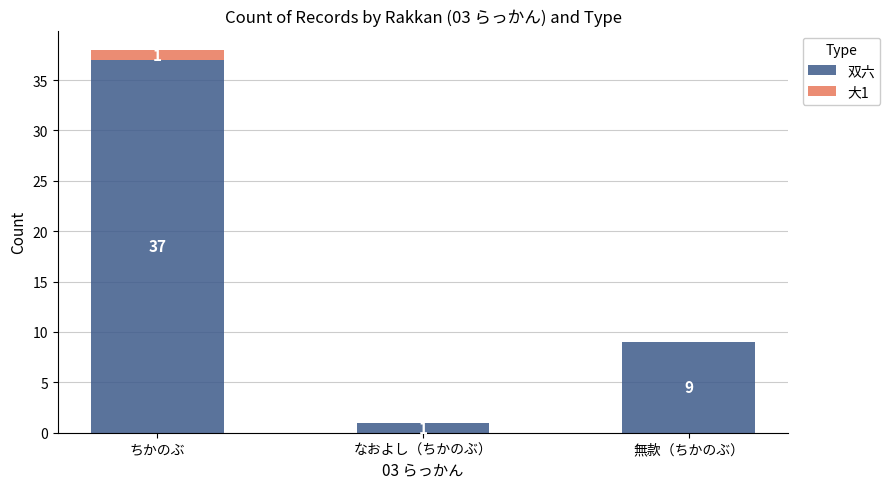

Count the number of categories in the chart.

3